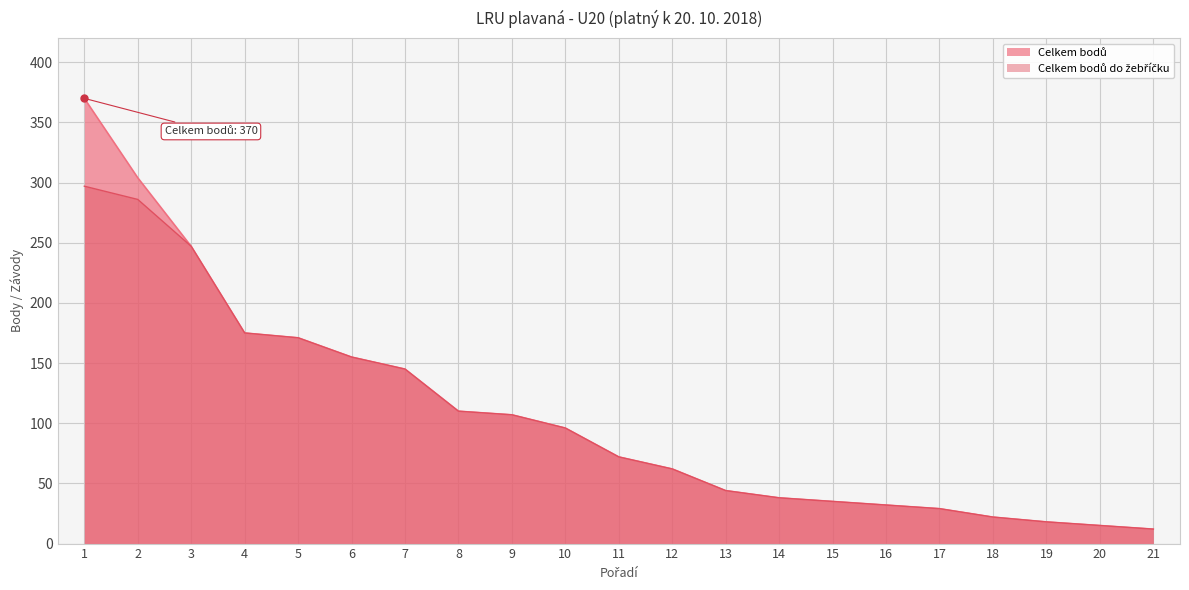

What is the minimum value for Celkem bodů?

12